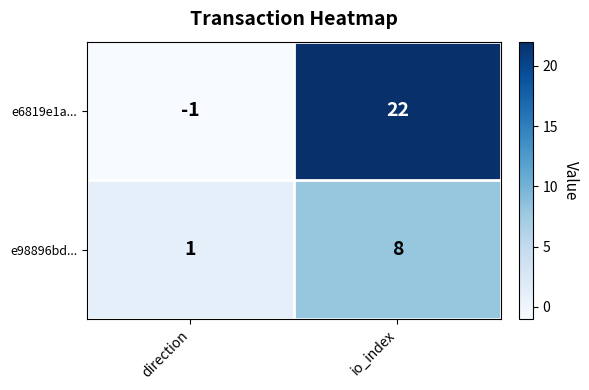

What is the sum of the e98896bd... values at direction and io_index?

9